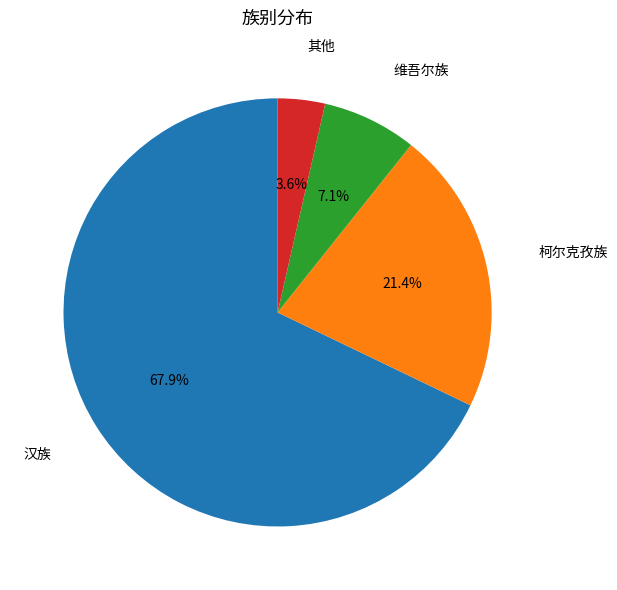

How many segments does this pie chart have?

4